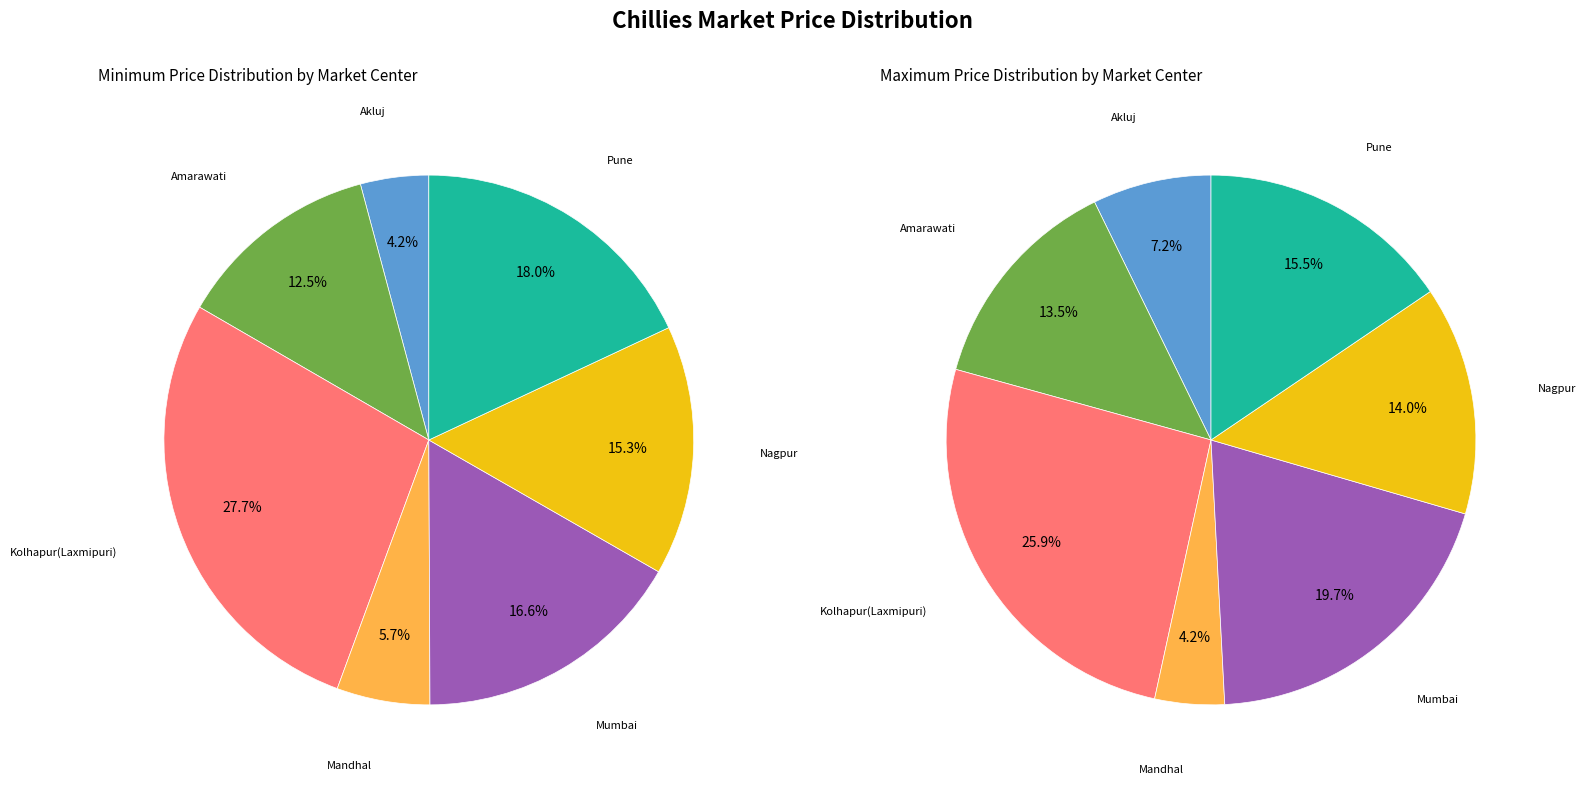

Which slice is the smallest?

Akluj